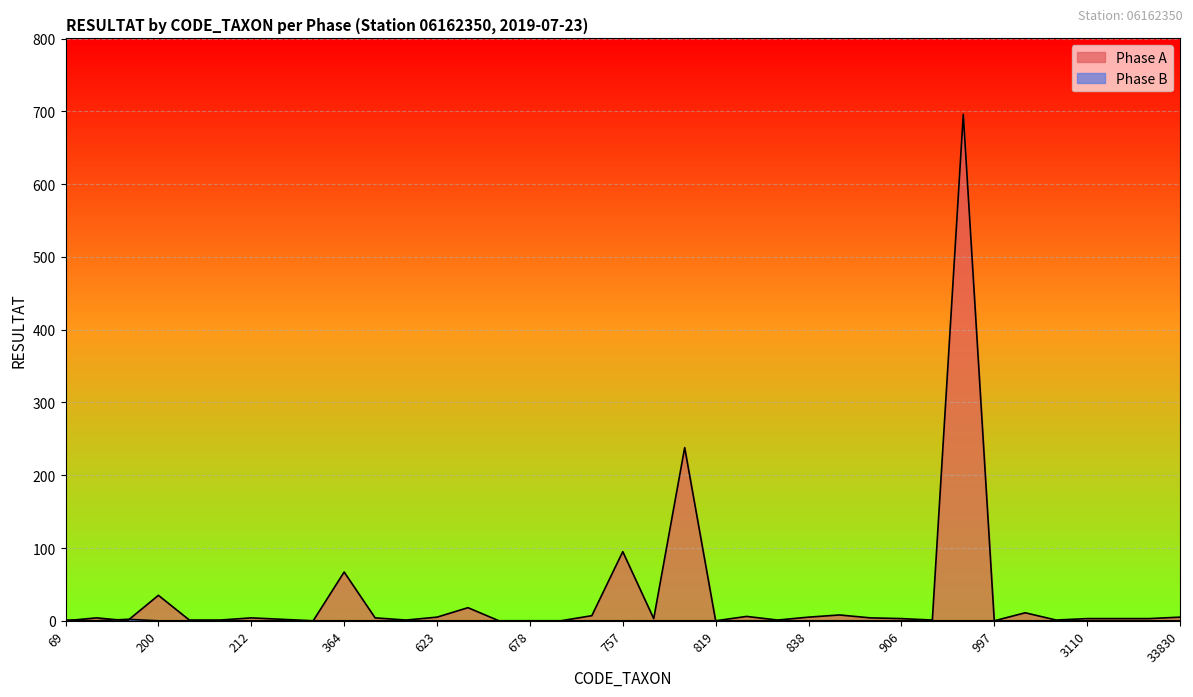

What is the sum of the Phase A values at 3111 and 625?

21